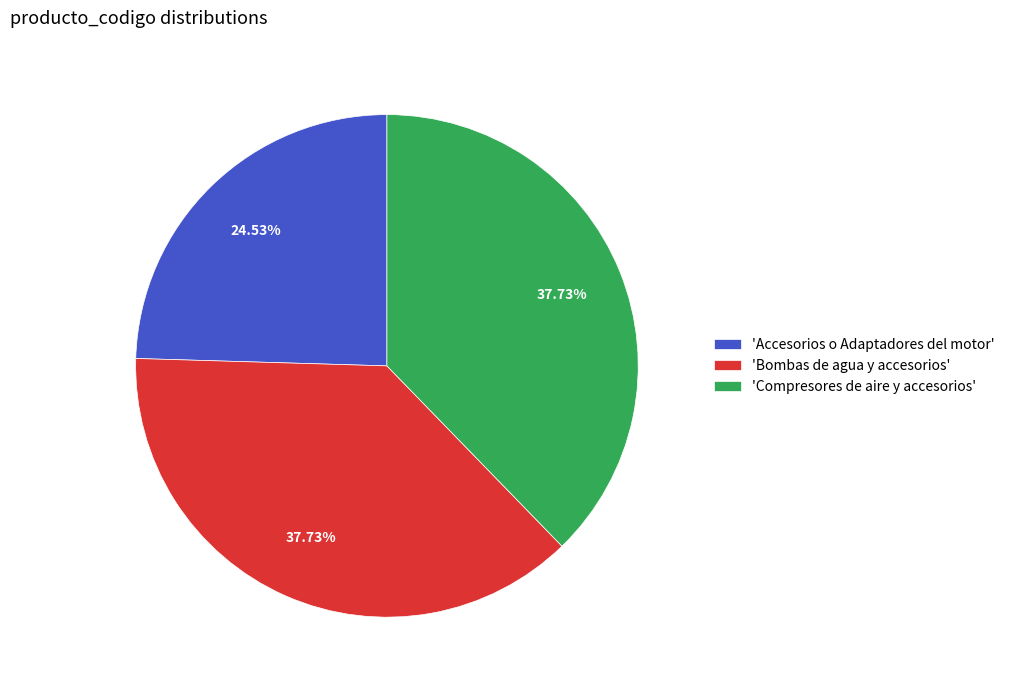

What is the ratio of the value at 'Accesorios o Adaptadores del motor' to the value at 'Compresores de aire y accesorios'?

0.7